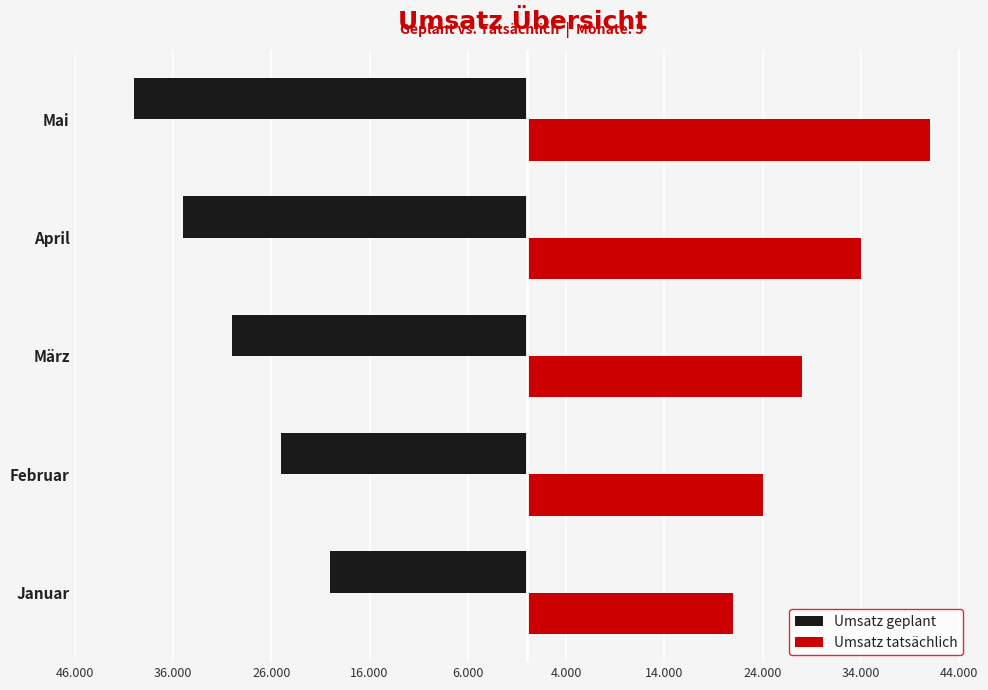

What are all the series names shown in the legend?

Umsatz geplant, Umsatz tatsächlich